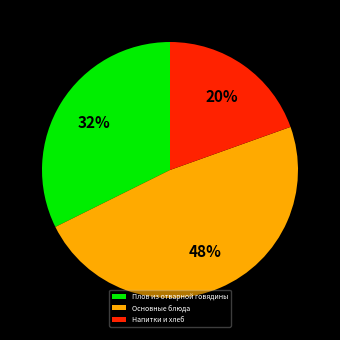

Rank the categories by value from lowest to highest.

Напитки и хлеб, Плов из отварной говядины, Основные блюда